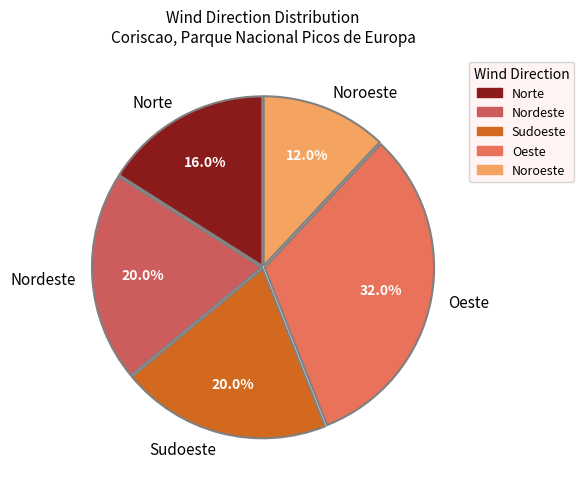

What is the total percentage of Norte and Noroeste?

28.0%